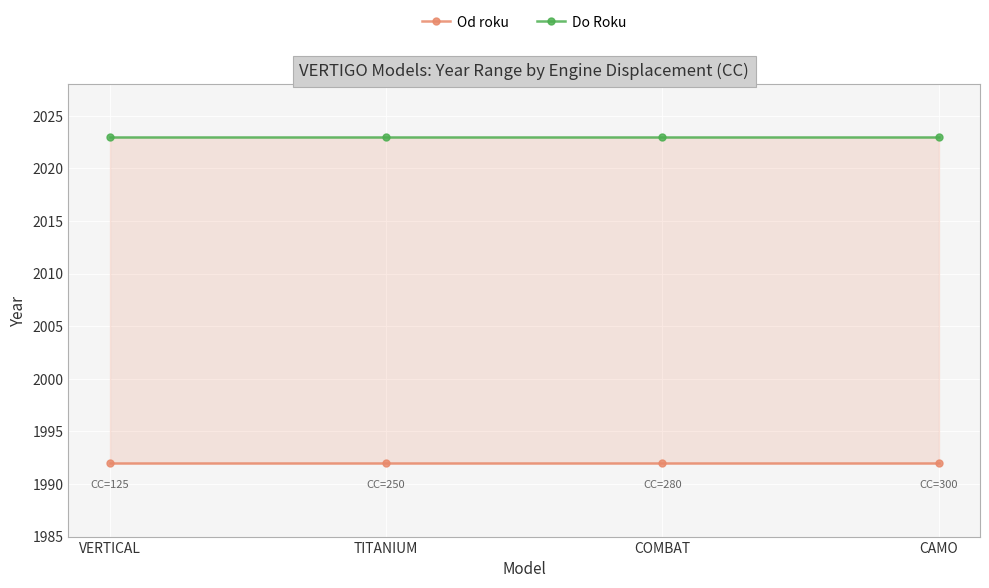

What is the spread (max minus min) of values at VERTICAL?

31